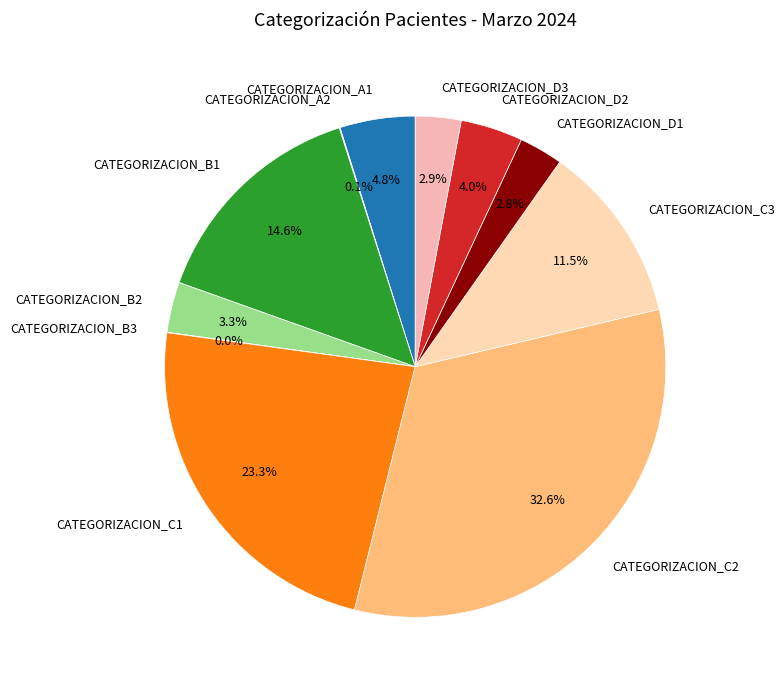

Do CATEGORIZACION_C1 and CATEGORIZACION_B2 together represent more than half of the pie?

No